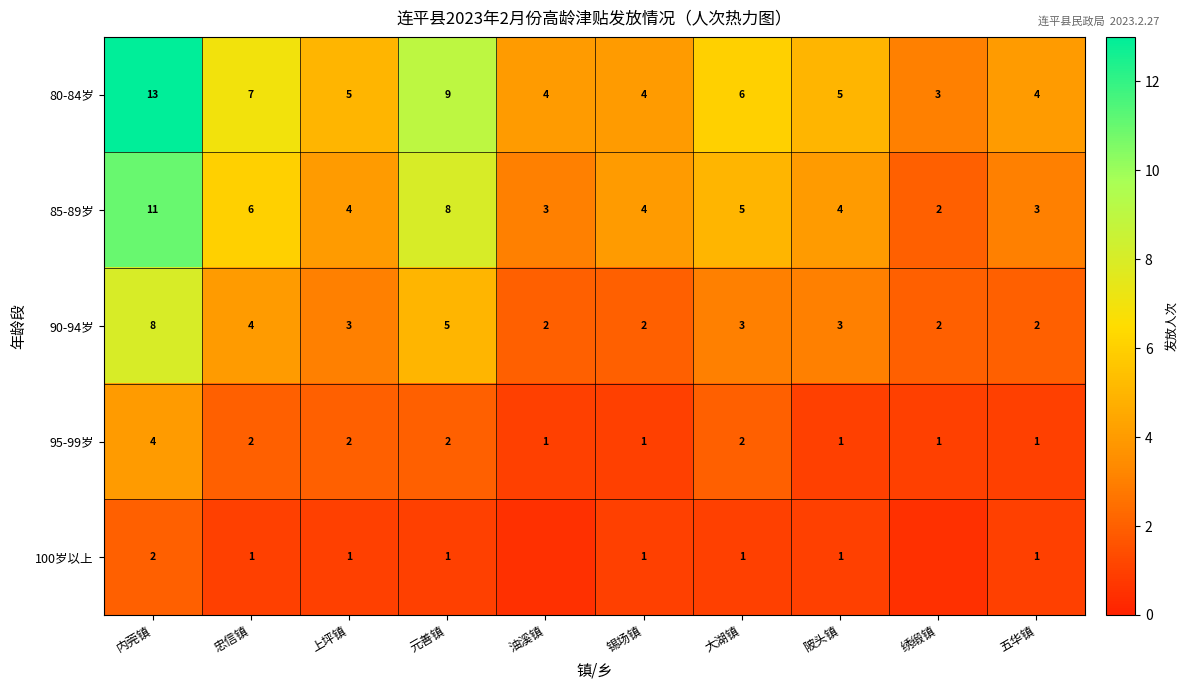

Is it true that 95-99岁 equals 1.7 at 锡场镇?

False